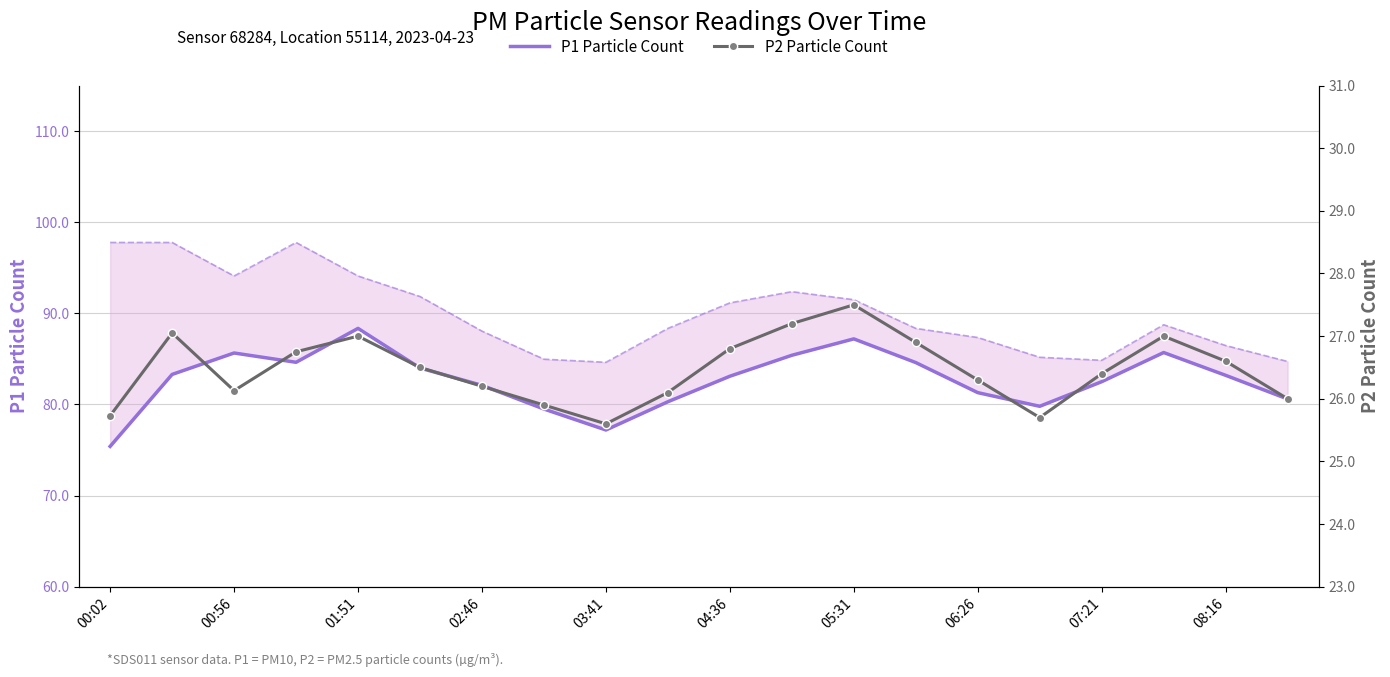

How many interior local peaks does the P1 Particle Count series have?

4